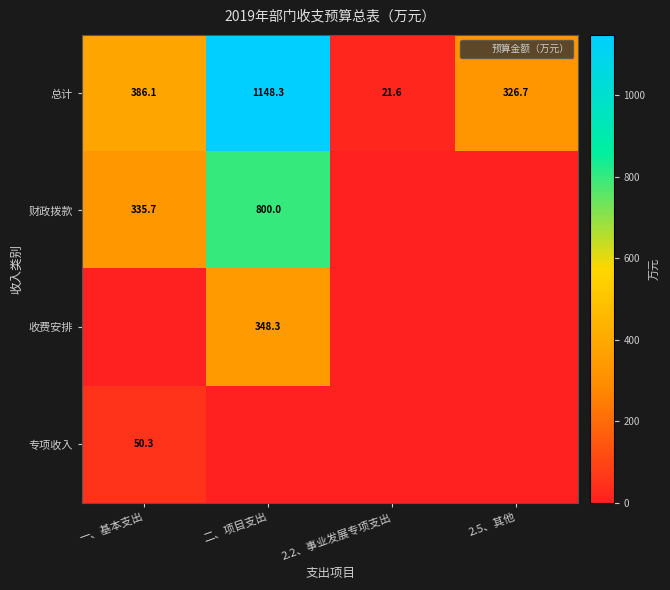

What is the total value across all series at 二、项目支出?

2296.6